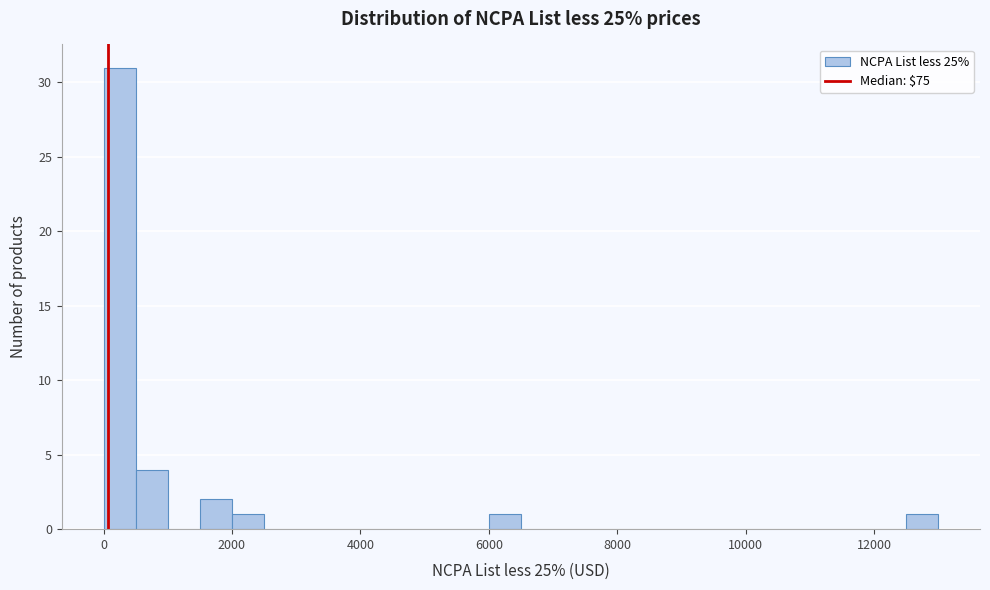

Read against the x-axis, roughly where is the centre of the tallest bar?

200